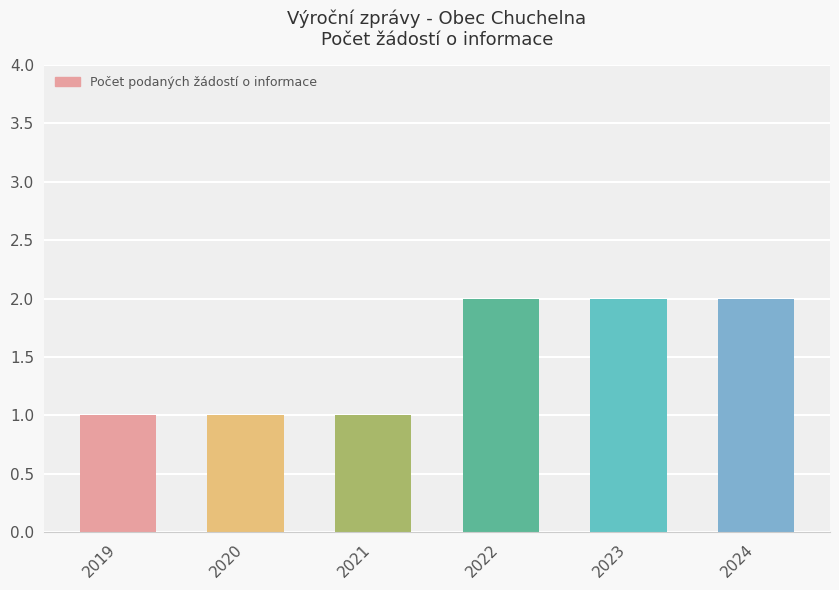

What is the difference between the second highest and minimum values?

1